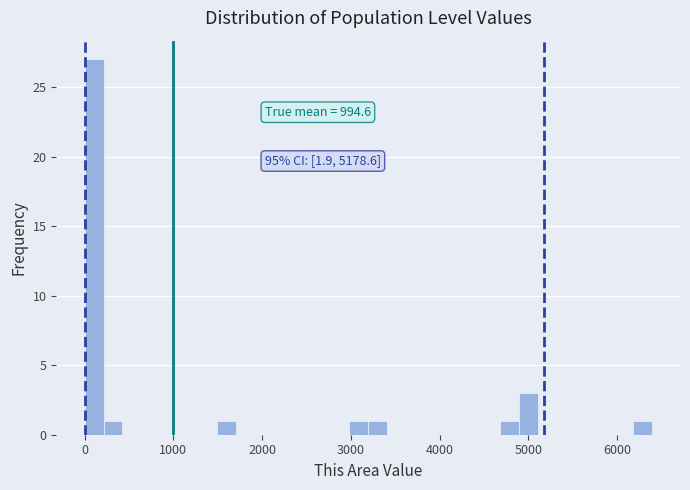

Read against the x-axis, roughly where is the centre of the tallest bar?

100